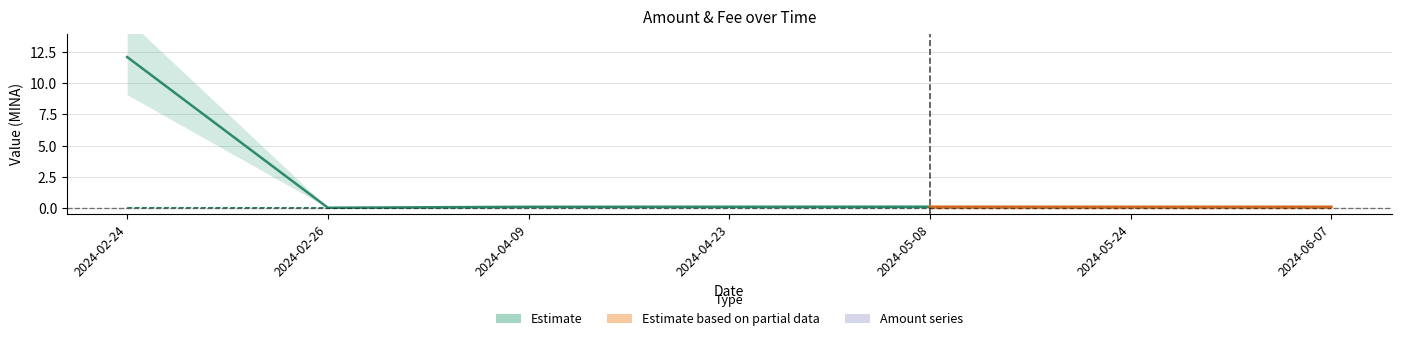

How many interior local peaks does the Amount series have?

1